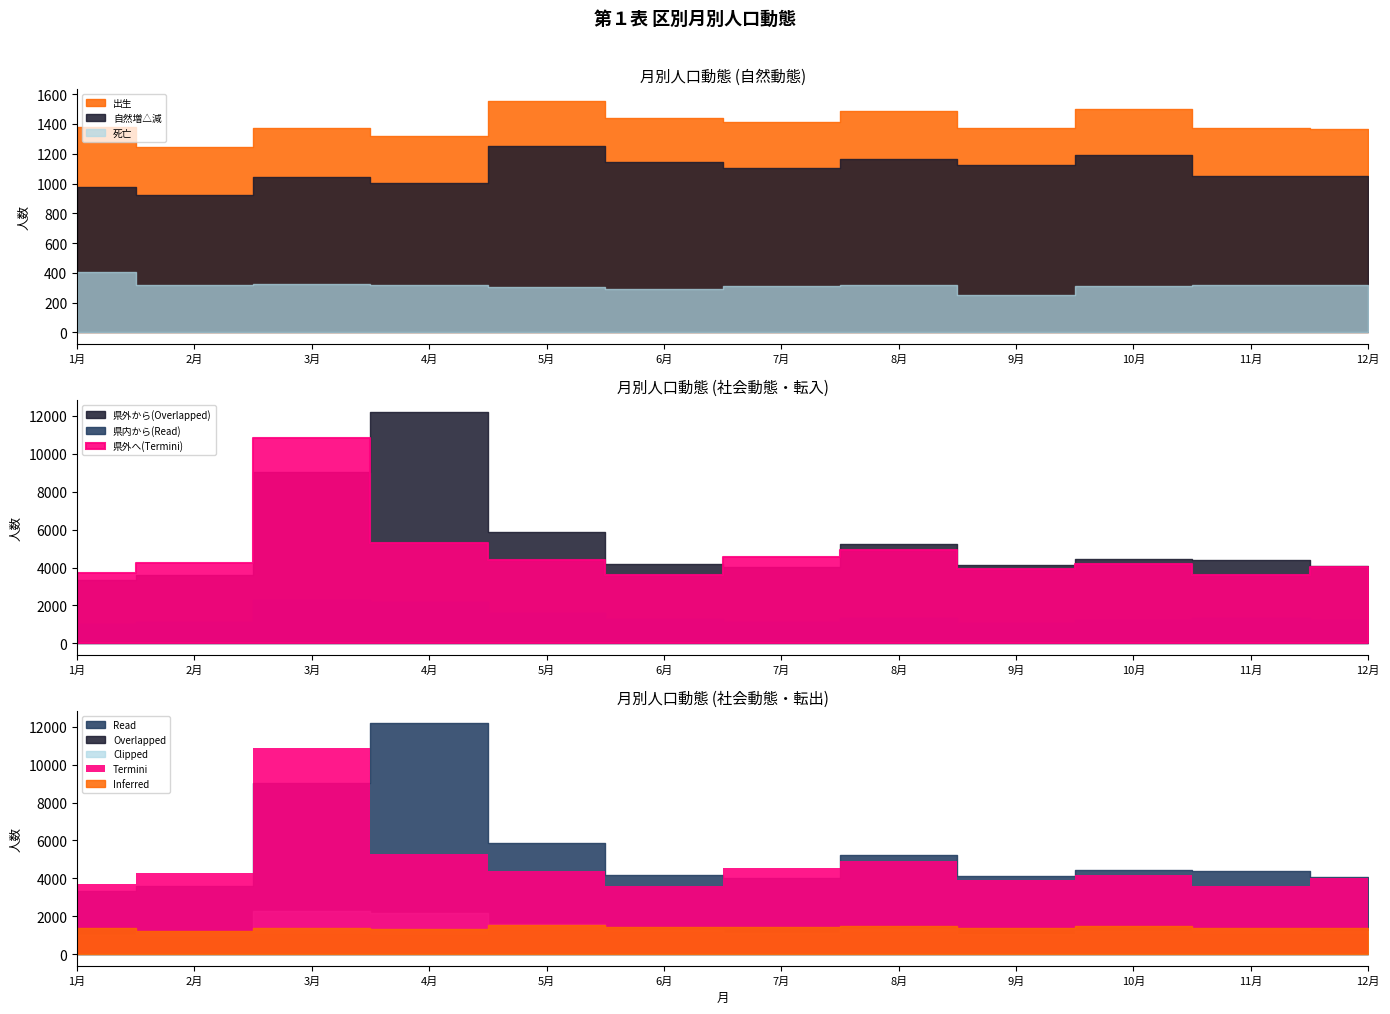

How many values in the 出生 series exceed 1382?

5